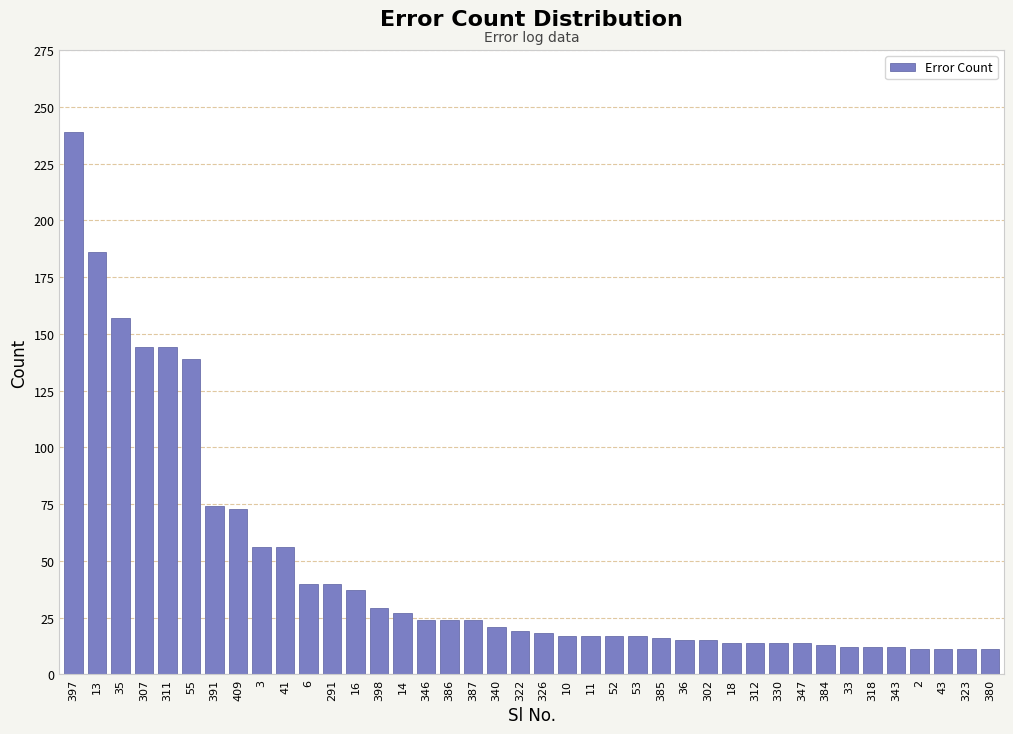

What position from the left is 323?

39